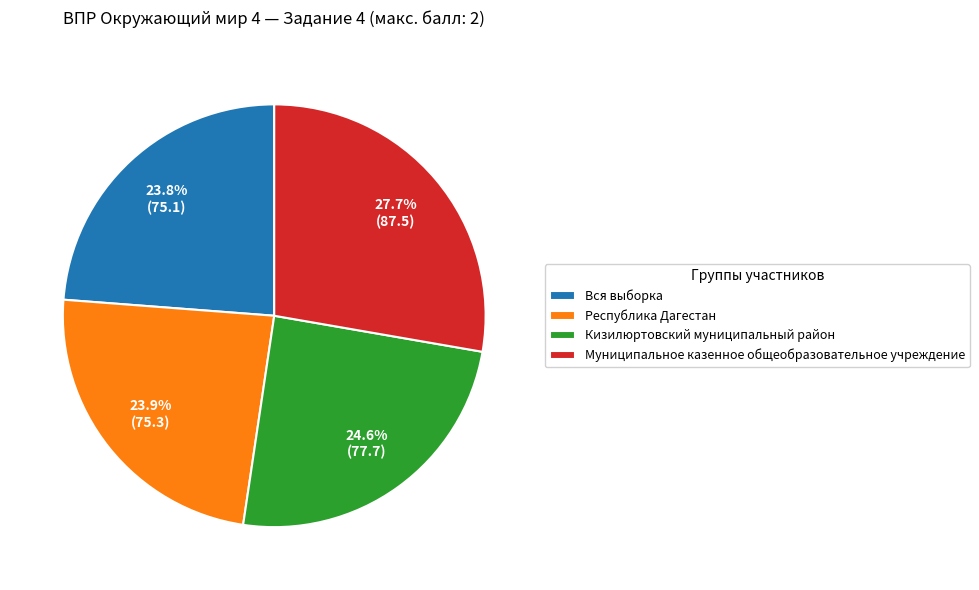

Which category has the biggest portion of the pie?

Муниципальное казенное общеобразовательное учреждение